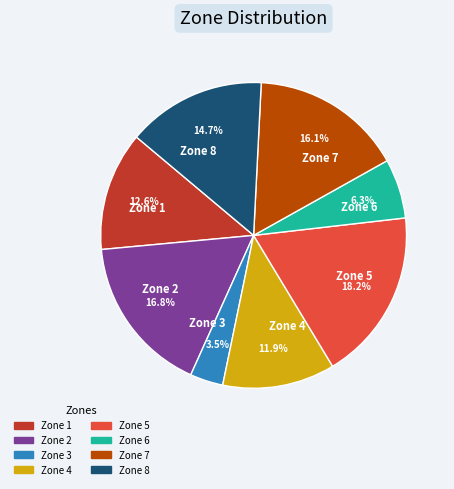

To the nearest percent, what is the average slice percentage?

12%